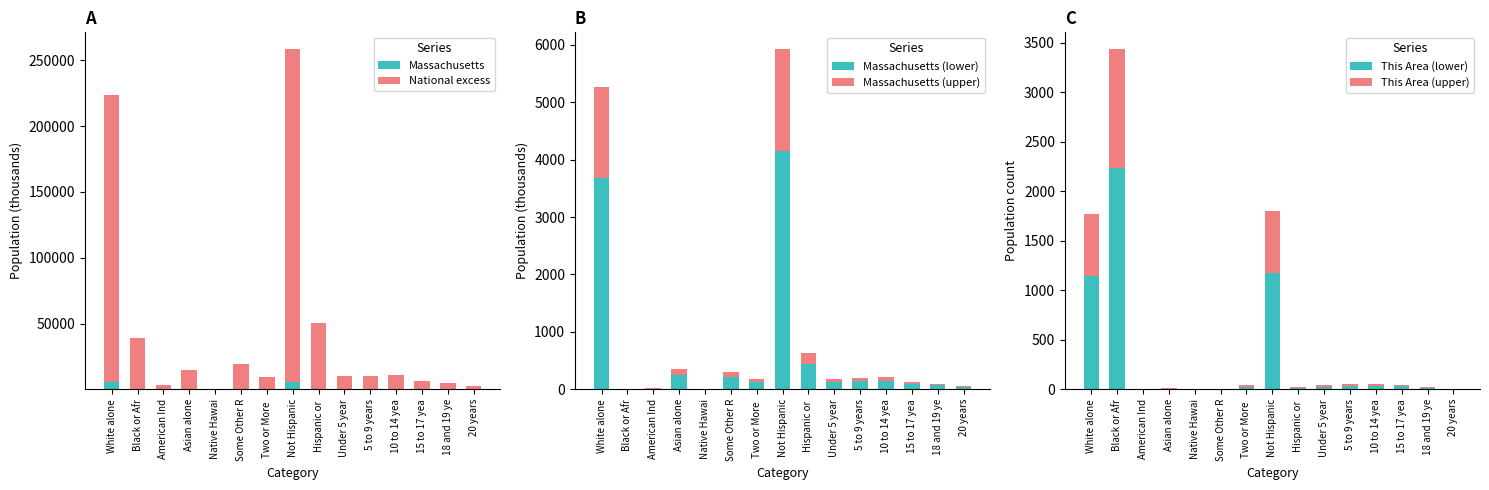

What is the label of the 8th bar from the right?

Not Hispanic